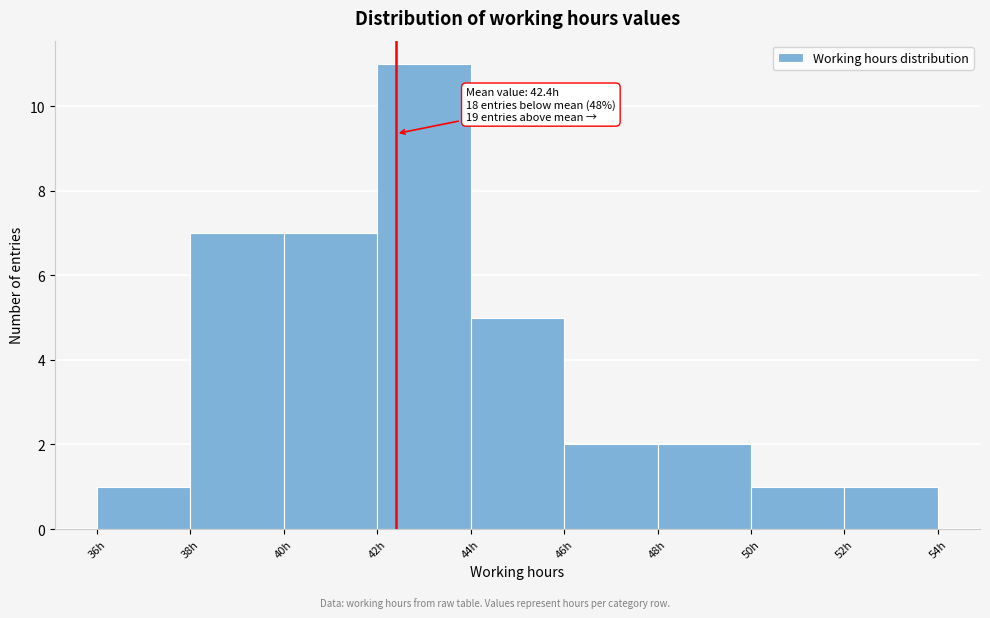

Which range on the x-axis has the tallest bar?

42 to 44